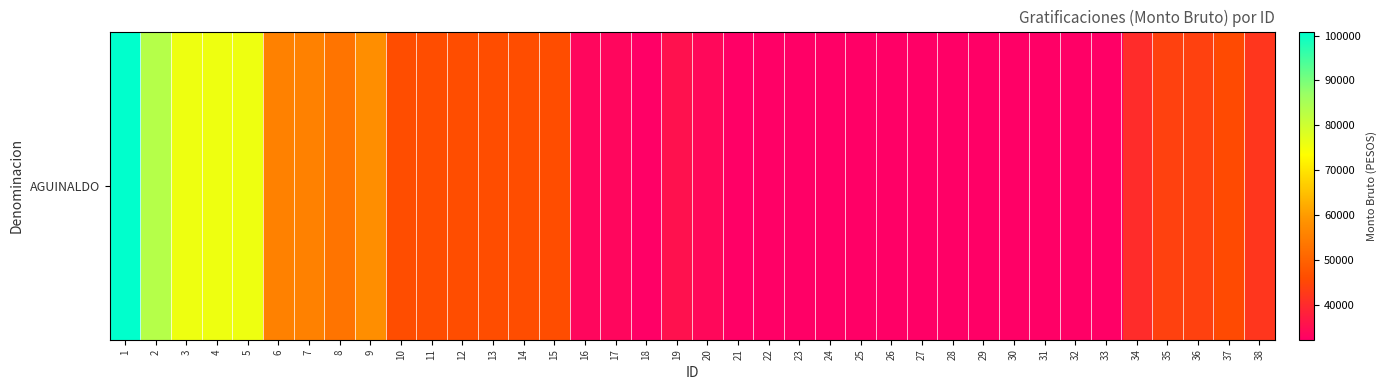

Reading left to right, what are all the values shown in this chart?

1=100900.8	2=83243.1	3=75675.6	4=75675.6	5=75675.6	6=55462.7	7=55462.7	8=53151.7	9=57773.6	10=46218.8	11=46218.8	12=46218.8	13=46218.8	14=46218.8	15=46218.8	16=33513.7	17=33513.7	18=32218.3	19=35440.1	20=33829.1	21=32218.3	22=32218.3	23=32218.3	24=32218.3	25=32218.3	26=32218.3	27=32218.3	28=32218.3	29=32218.3	30=32218.3	31=32218.3	32=32218.3	33=32218.3	34=40380.6	35=43891.9	36=43891.9	37=45647.6	38=42136.2